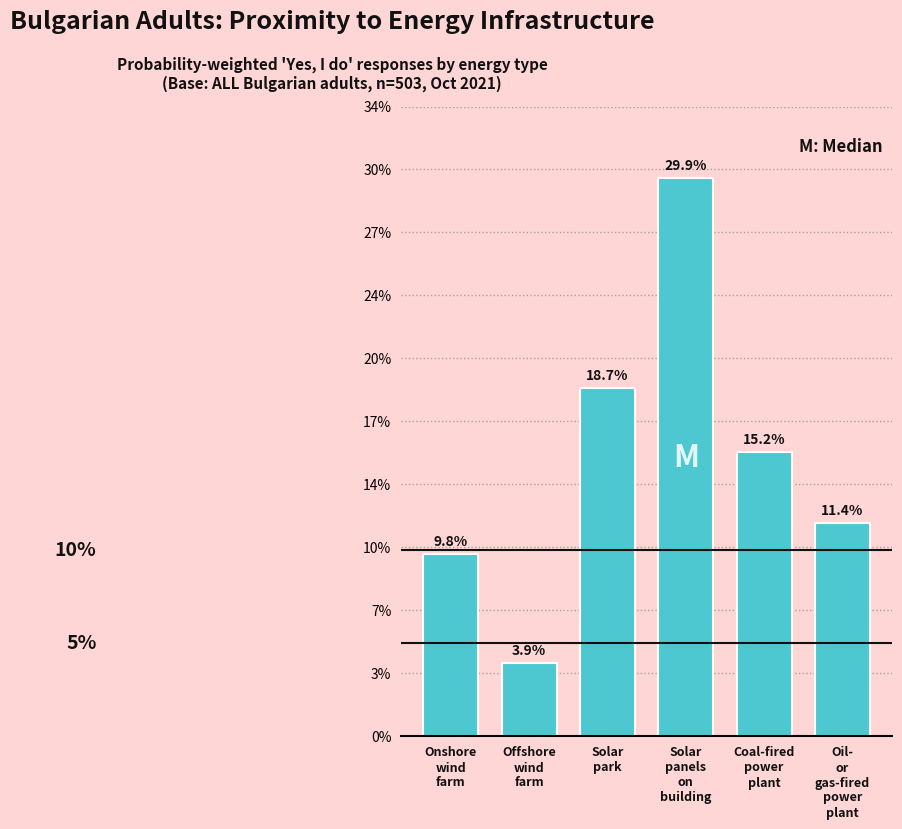

Does the chart contain any negative values?

No